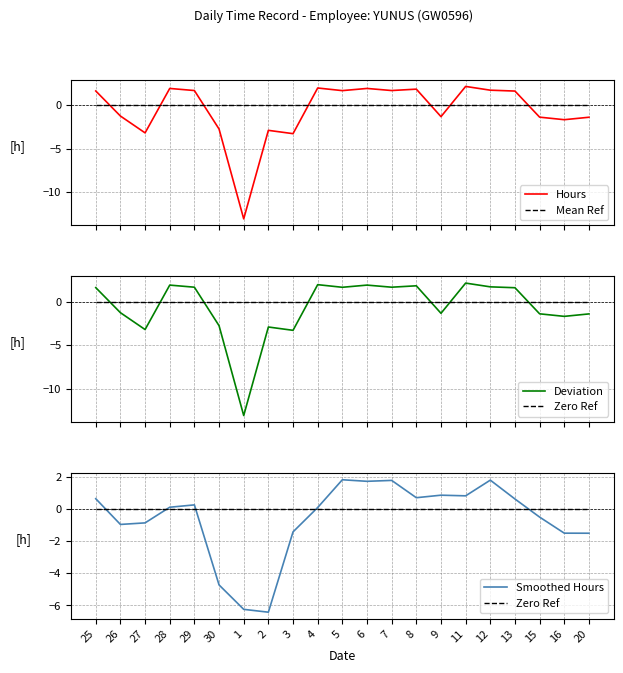

What is the value of the Hours point at the 4th from the left?

1.9